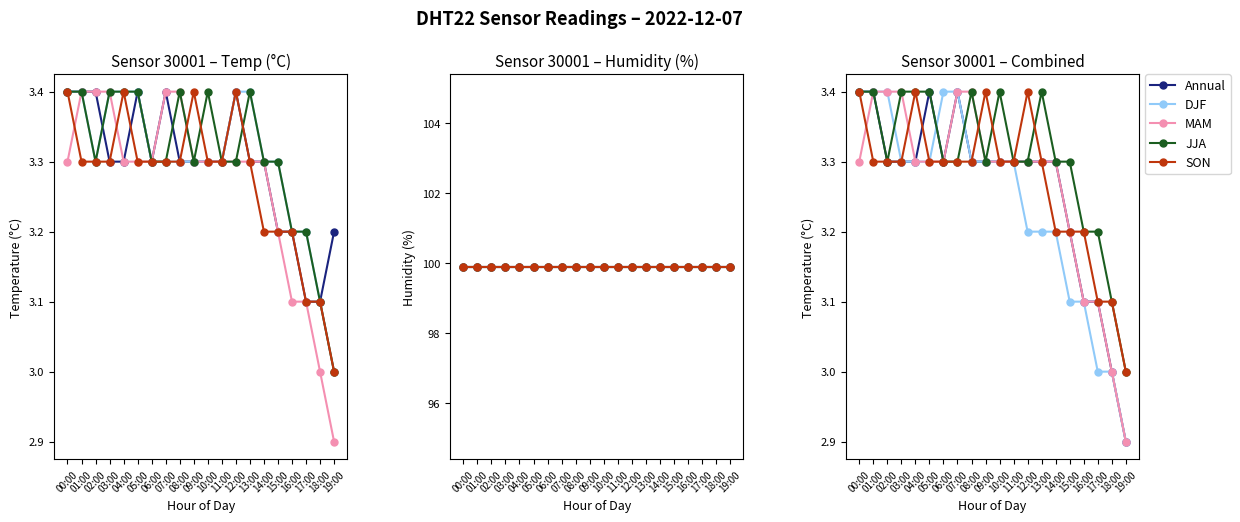

The DJF series shows 3.1 at 15:00. True or false?

True